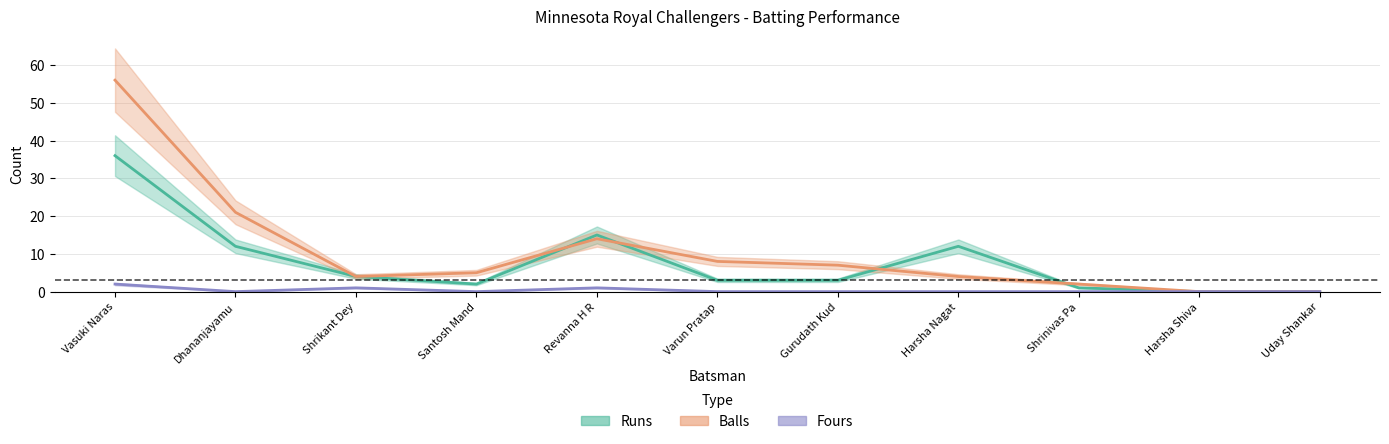

Which category has the lowest value in the Balls series?

Harsha Shiva